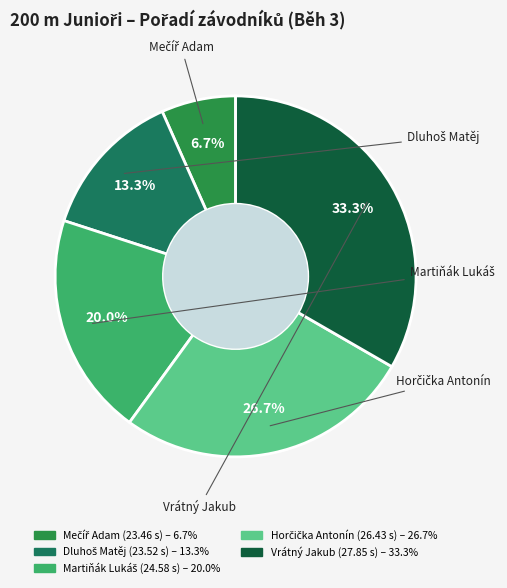

What portion of the pie excludes Vrátný Jakub?

66.7%